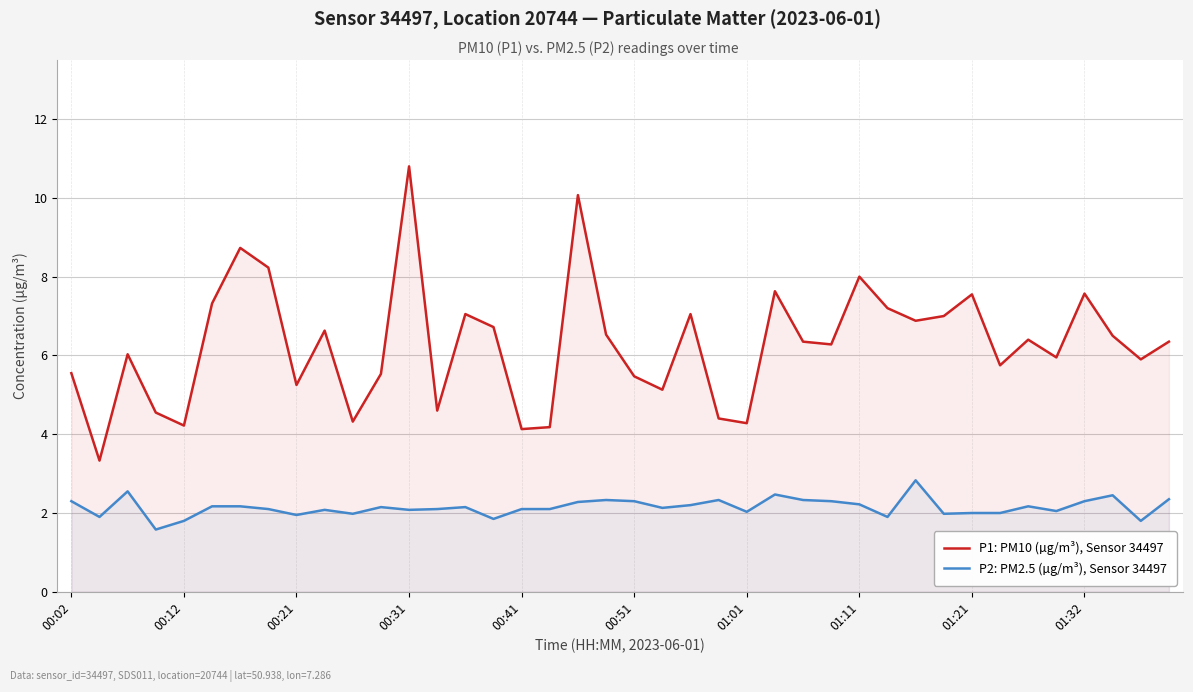

True or false: P2: PM2.5 (µg/m³), Sensor 34497 has a value of 2.3 at 00:02.

True